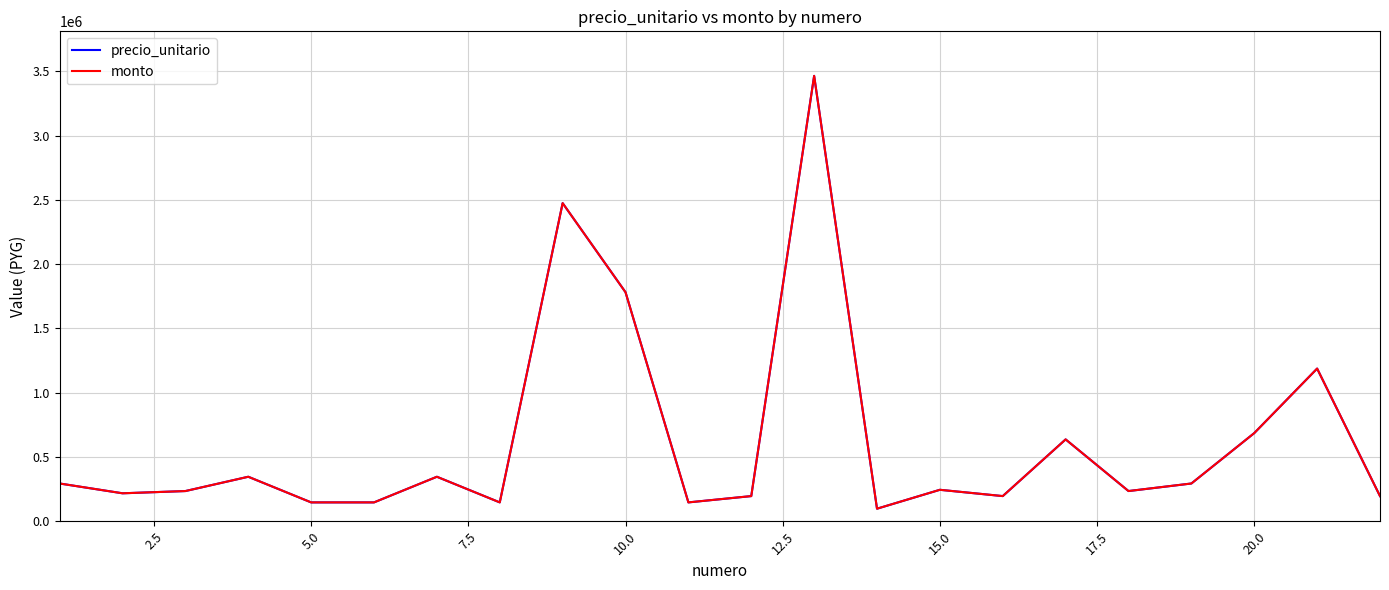

What is the maximum value for monto?

3465000